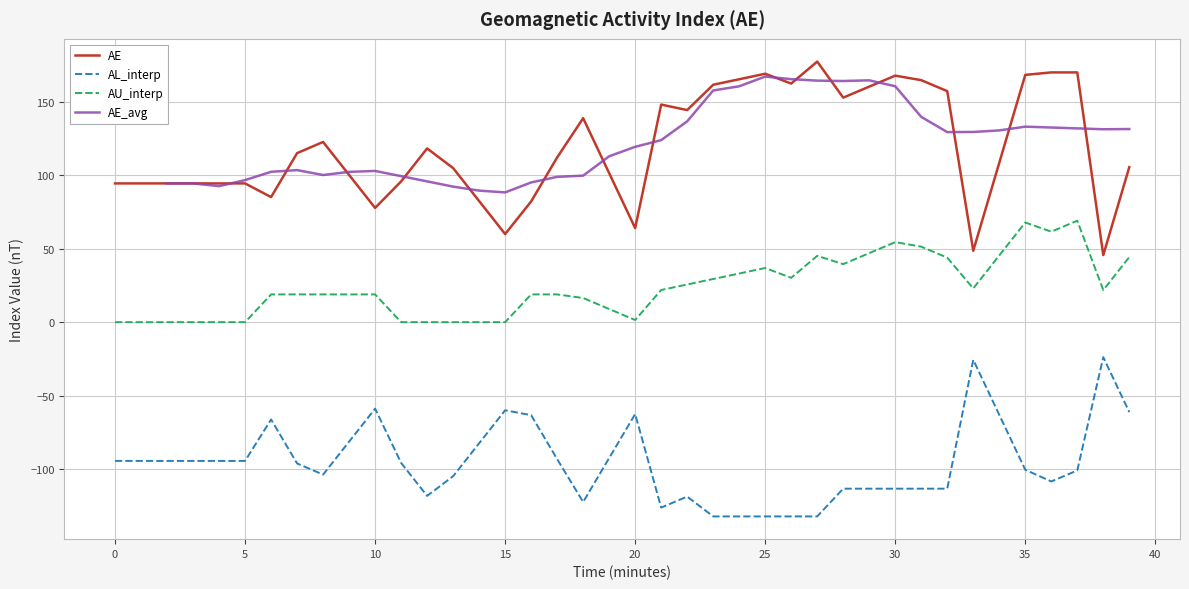

Which series has the widest spread of values?

AE